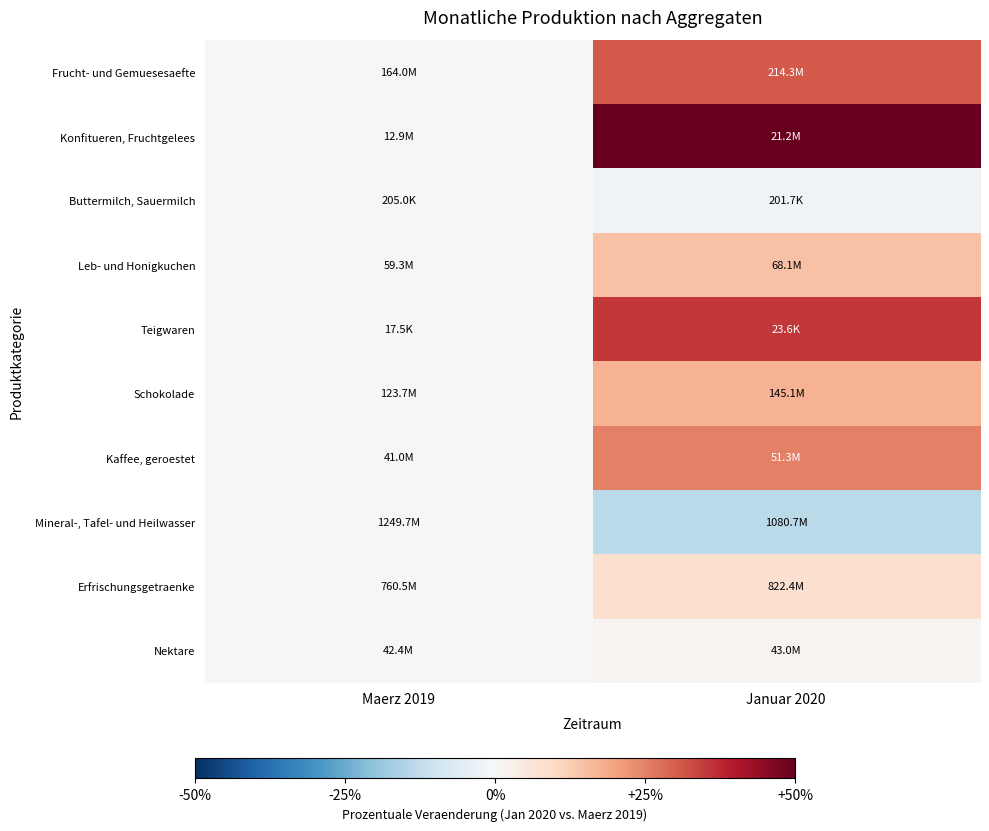

Which has a higher value, Januar 2020 or Maerz 2019?

Januar 2020